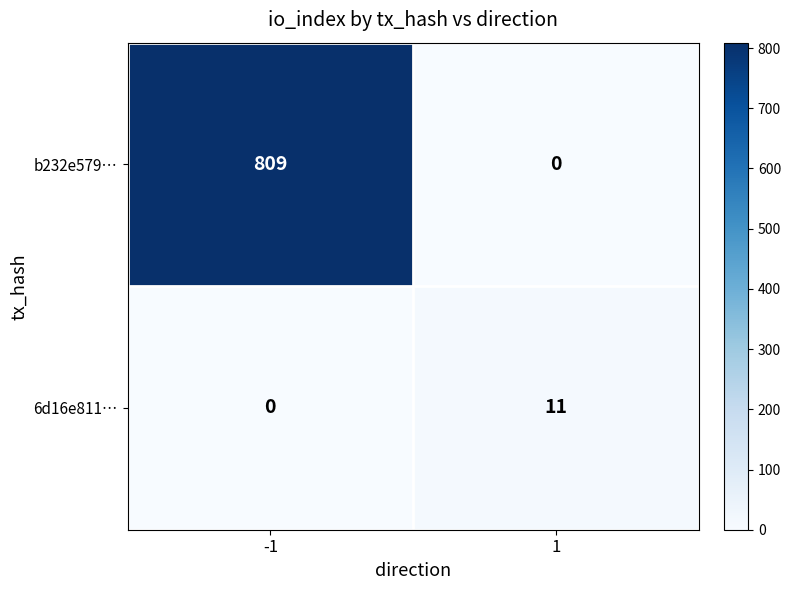

What is the difference between the 6d16e811… values at 1 and -1?

11